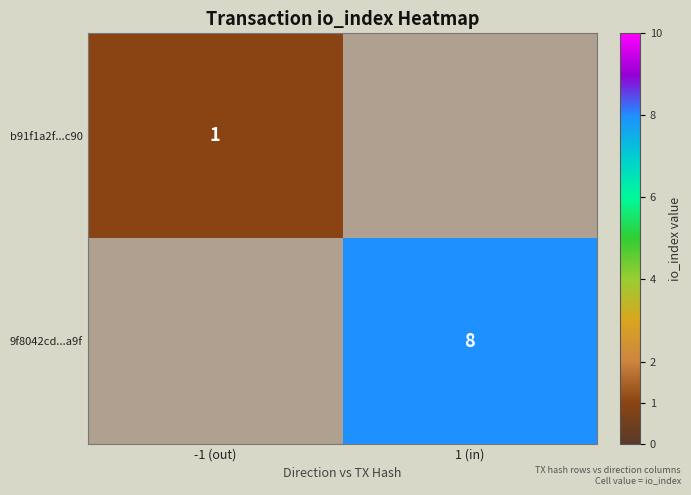

The value of b91f1a2f...c90 at -1 (out) is 1. True or false?

True